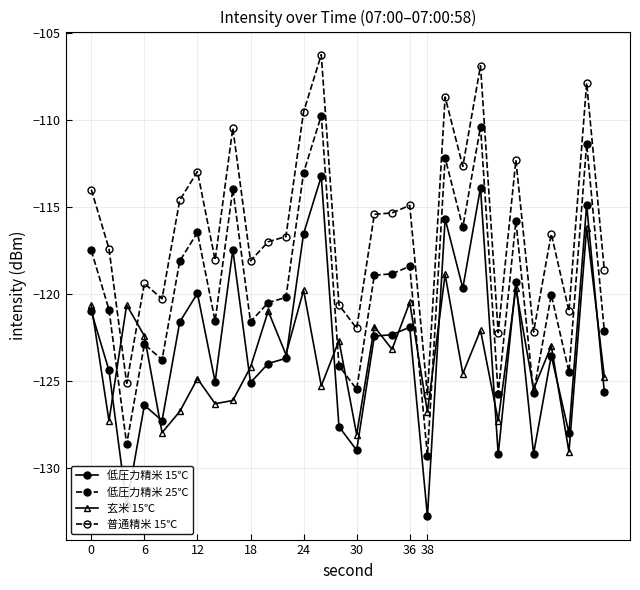

How many values in the 普通精米 15℃ series exceed -116?

14